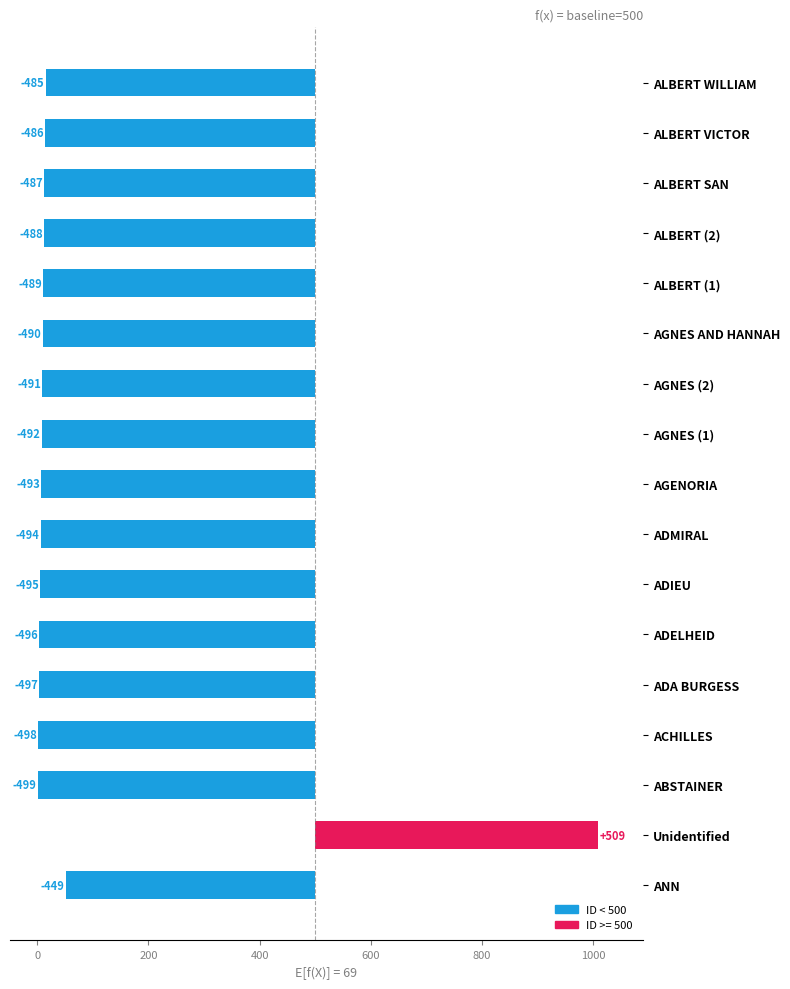

True or false: the data shows -843 at ABSTAINER.

False